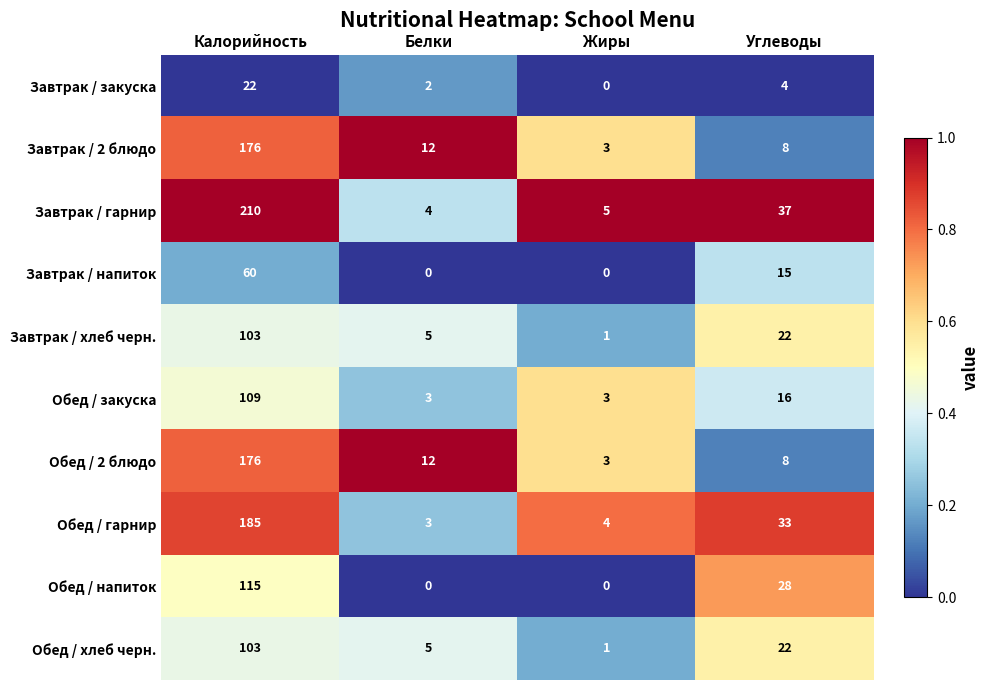

At how many categories does at least one series exceed 0?

4